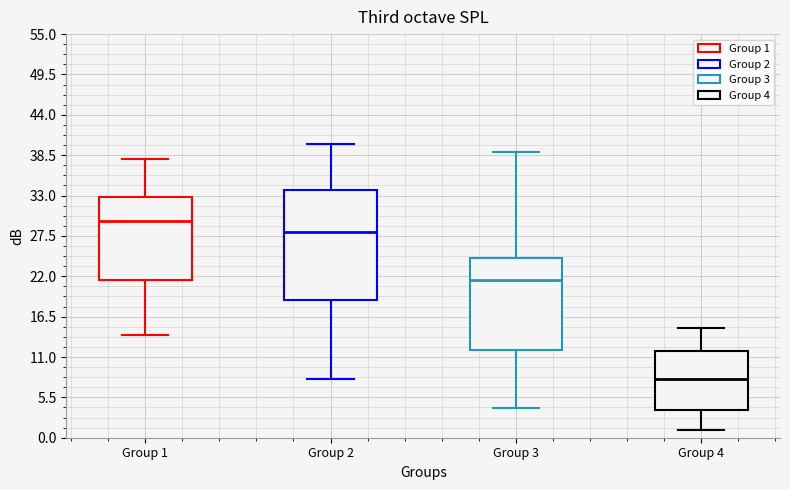

Reading left to right, read every box against the y-axis: the position of its median line, the range the box covers, and the ends of its whiskers. The values are not printed on the chart, so give them approximately, as read against the axis.

Group 1: median 30, box 22 to 33, whiskers 14 to 38
Group 2: median 28, box 19 to 34, whiskers 8 to 40
Group 3: median 22, box 12 to 25, whiskers 4 to 39
Group 4: median 8, box 4 to 12, whiskers 1 to 15